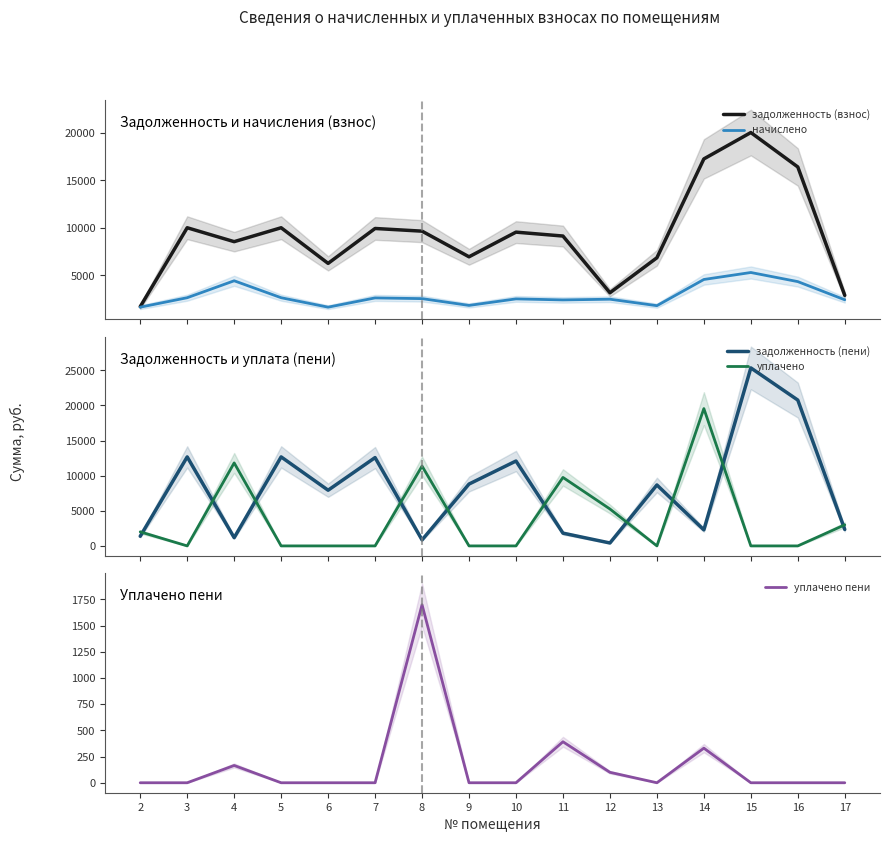

The начислено series shows 1748.3 at 14. True or false?

False